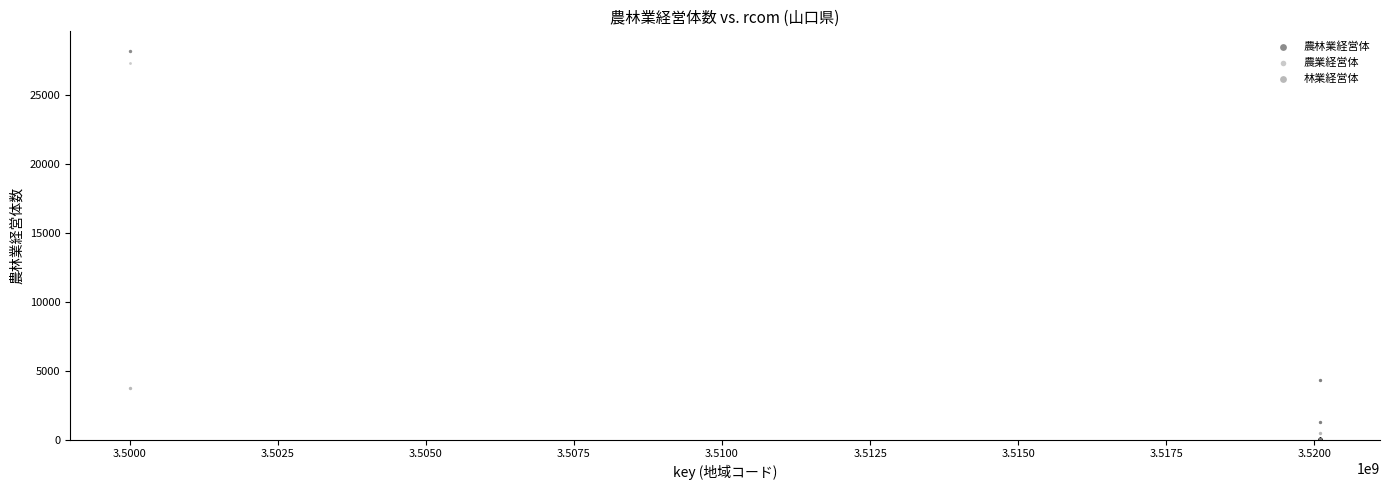

Which series reaches the maximum Y coordinate?

農林業経営体